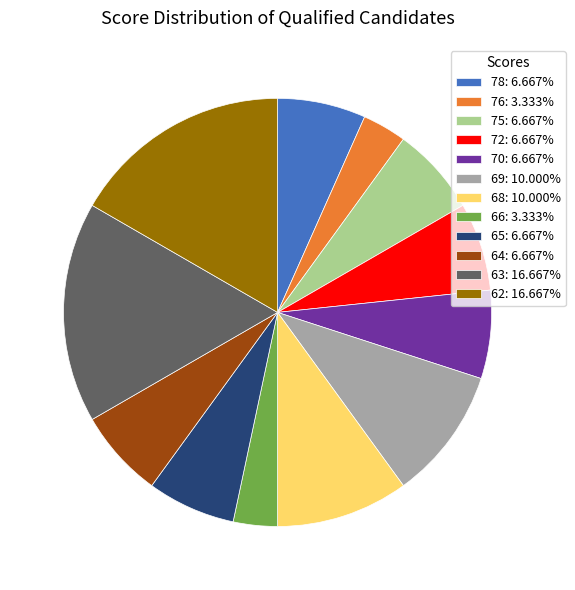

Is 68: 10.000% the majority of the pie?

No